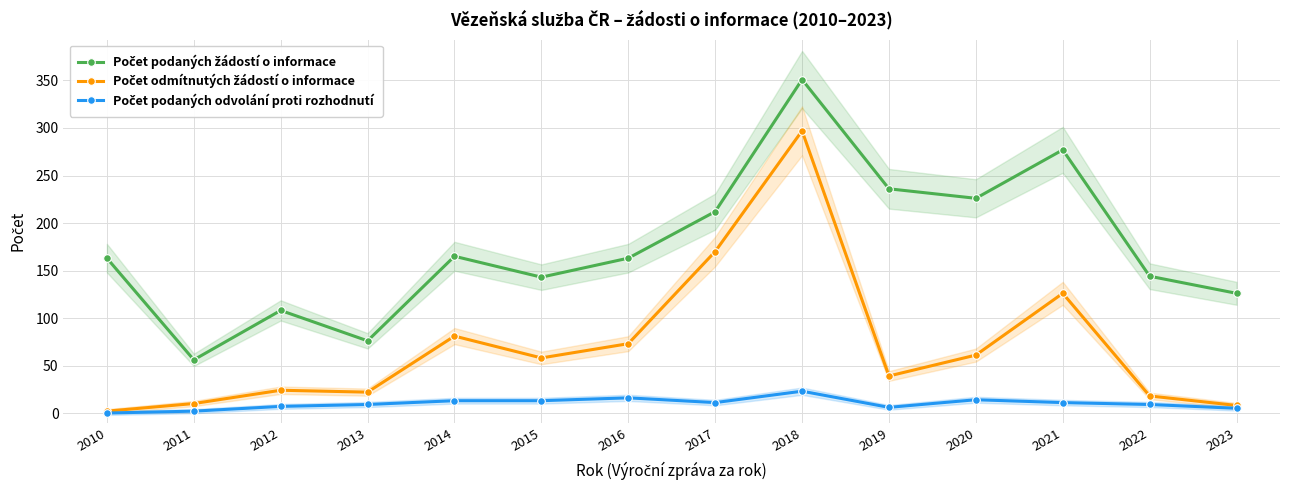

True or false: Počet odmítnutých žádostí o informace has more than 2 interior local peaks.

True